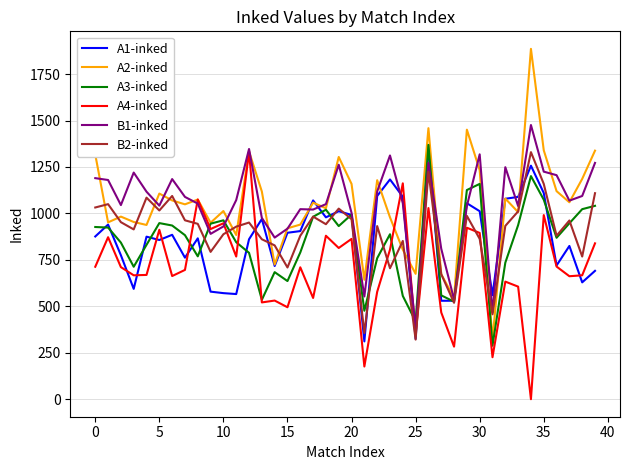

Which series has the largest range (max minus min)?

A2-inked